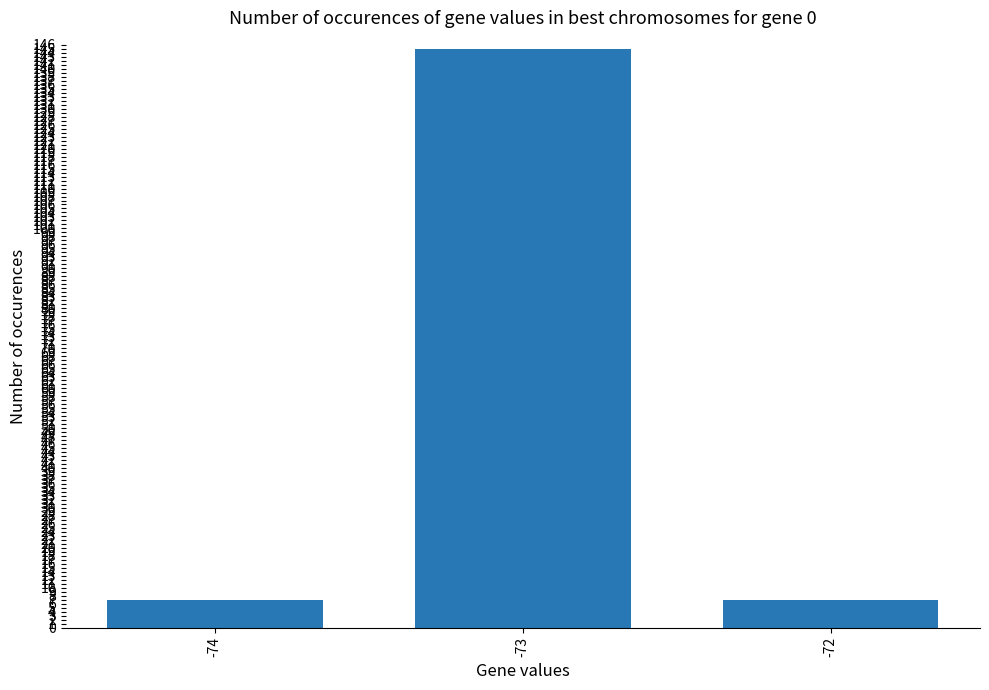

Is it true that the value at -73 is 218?

False